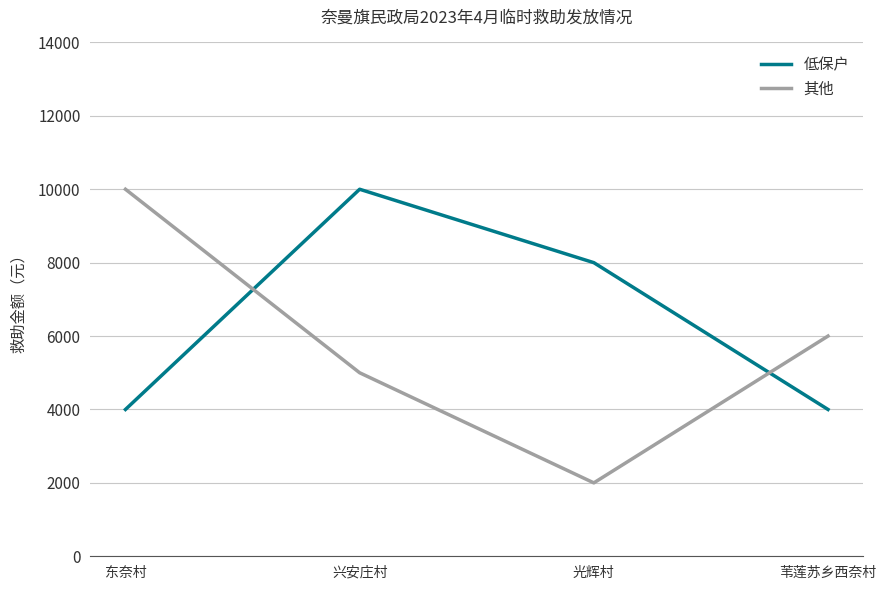

The 其他 series shows 2590 at 苇莲苏乡西奈村. True or false?

False